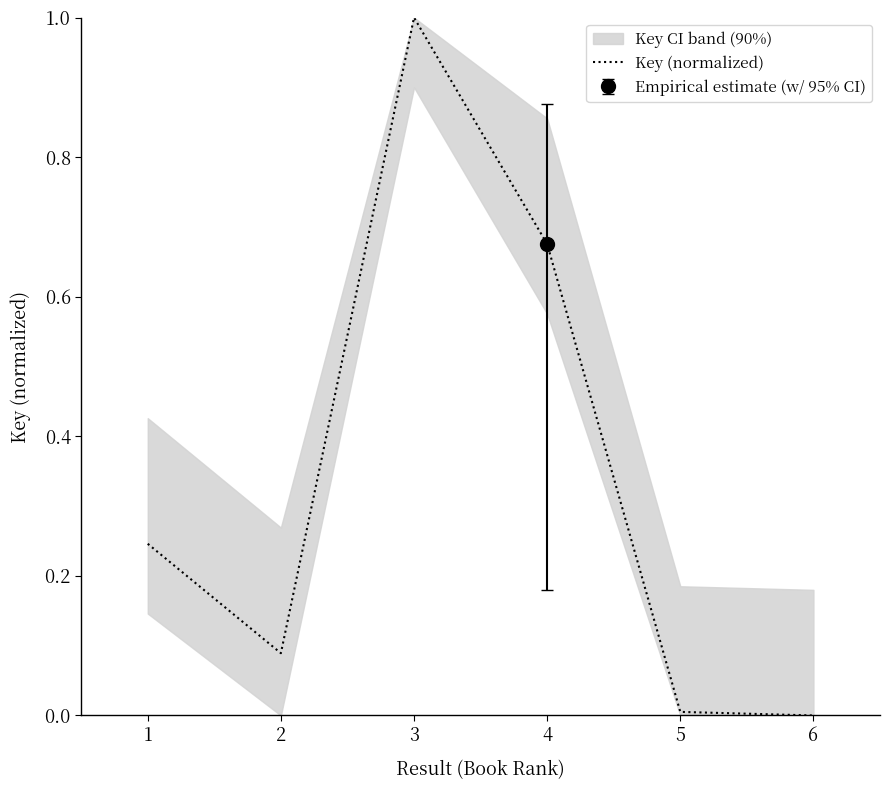

At which category does the data reach its first local valley?

2